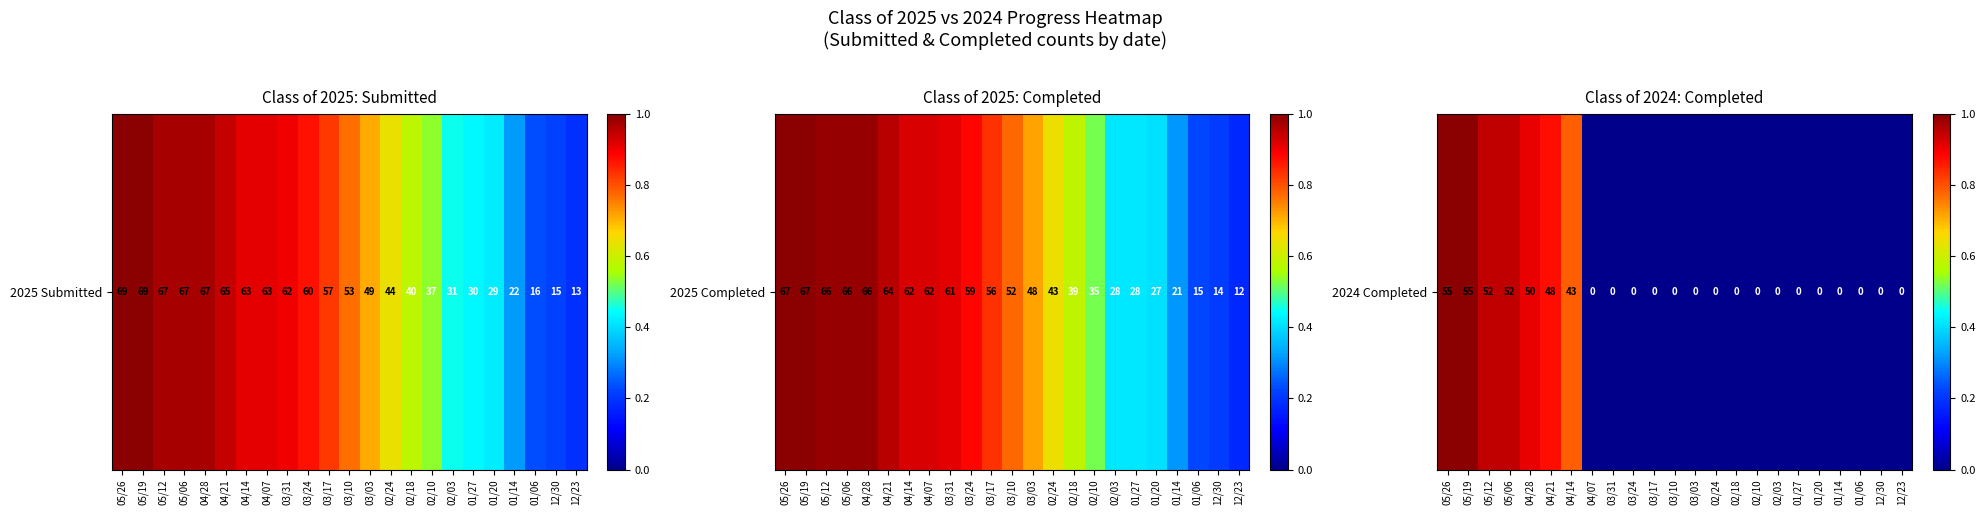

Reading left to right, extract all data points from this chart.

05/26=1.0	05/19=1.0	05/12=0.9	05/06=0.9	04/28=0.9	04/21=0.9	04/14=0.8	04/07=0.0	03/31=0.0	03/24=0.0	03/17=0.0	03/10=0.0	03/03=0.0	02/24=0.0	02/18=0.0	02/10=0.0	02/03=0.0	01/27=0.0	01/20=0.0	01/14=0.0	01/06=0.0	12/30=0.0	12/23=0.0